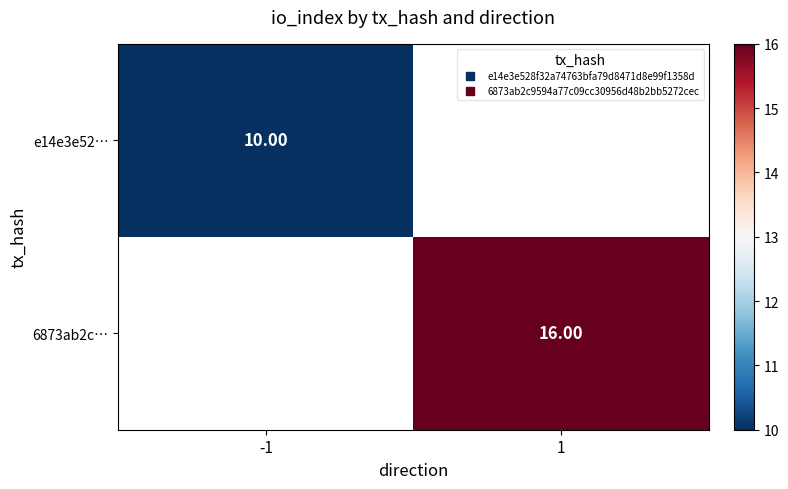

How many distinct data groups are displayed?

2